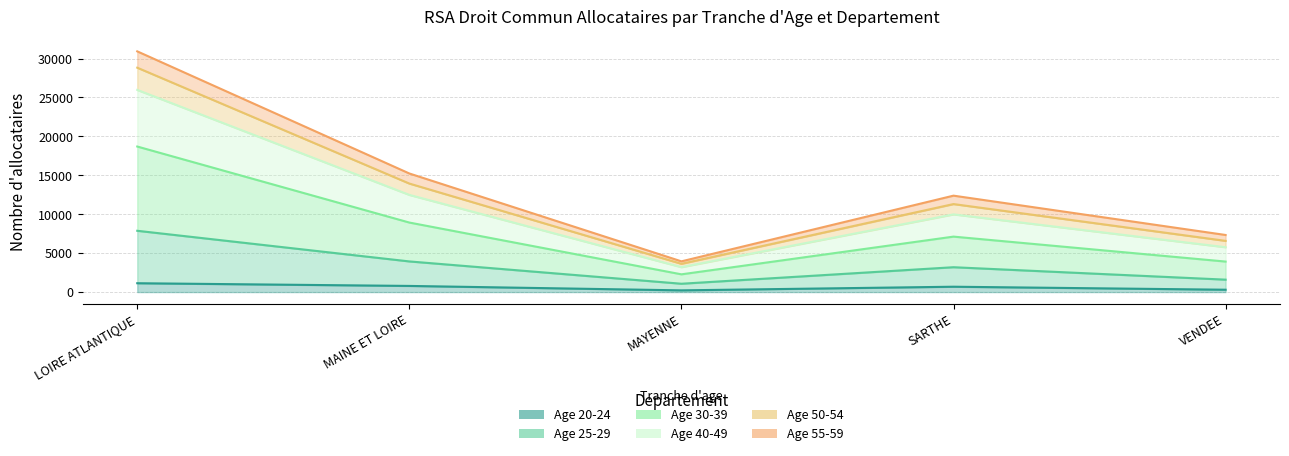

Is it true that Age 20-24 equals 790 at MAINE ET LOIRE?

True